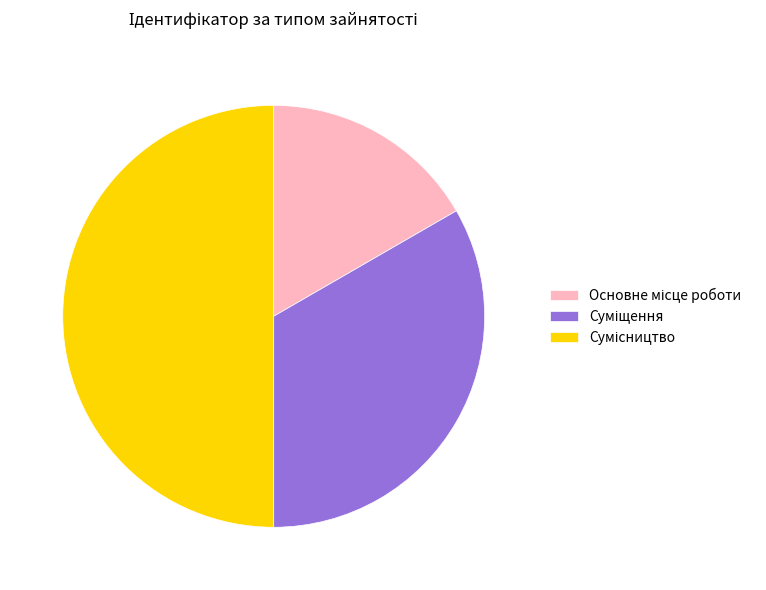

Rank the categories by value from highest to lowest.

Сумісництво, Суміщення, Основне місце роботи